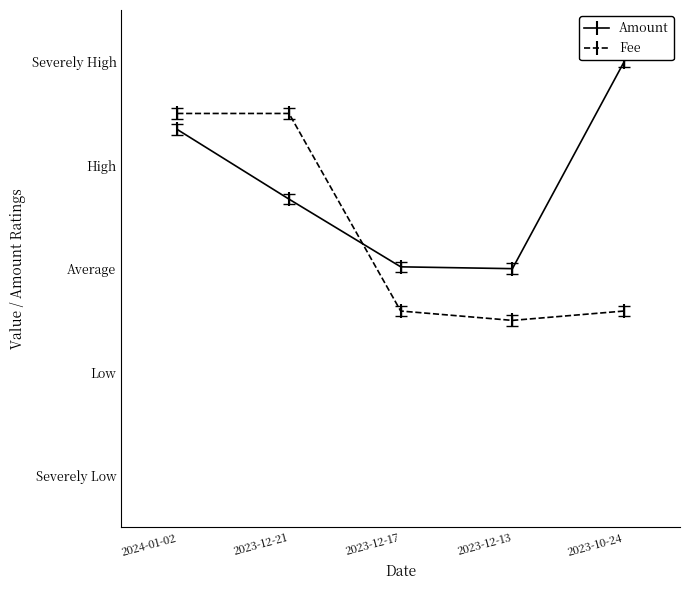

What is the difference between the maximum and minimum values in the Fee series?

2.0